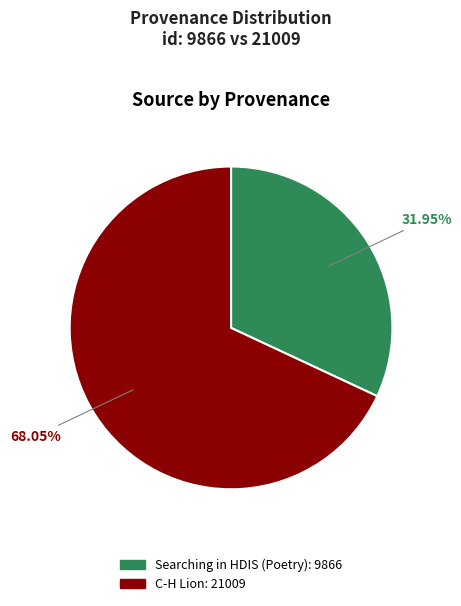

The Searching in HDIS (Poetry) slice represents 46% of the pie. True or false?

False